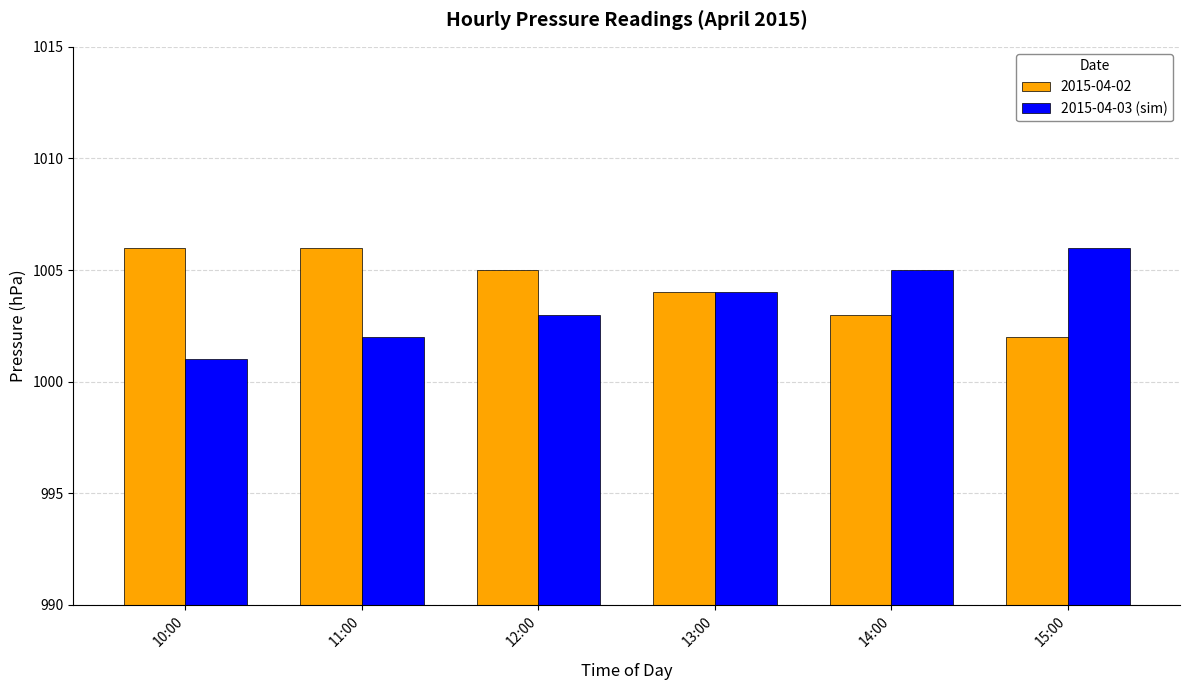

List the labels in order of 2015-04-03 (sim) value, largest first.

15:00, 14:00, 13:00, 12:00, 11:00, 10:00